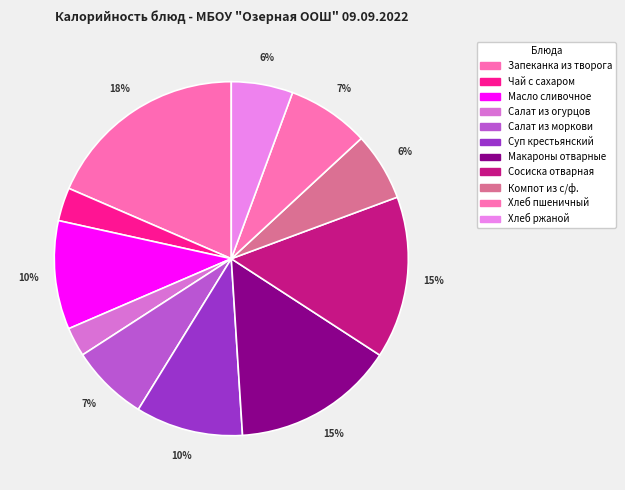

Combined, what portion of the pie is Хлеб пшеничный and Салат из моркови?

14.6%